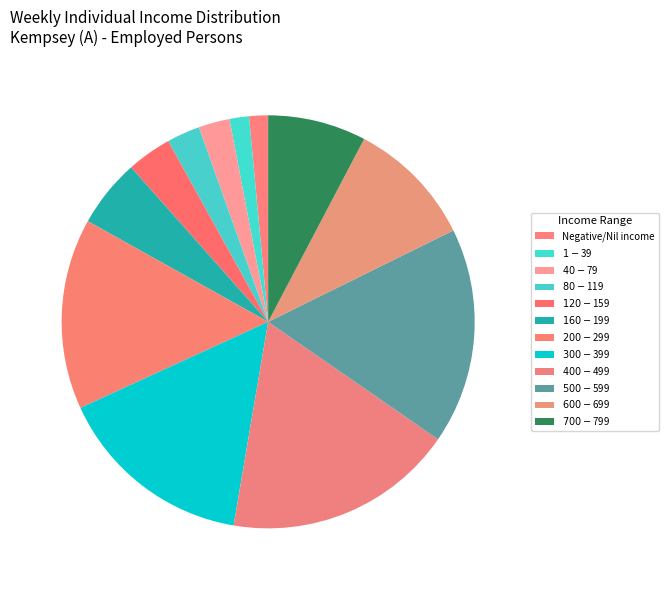

How many segments does this pie chart have?

12